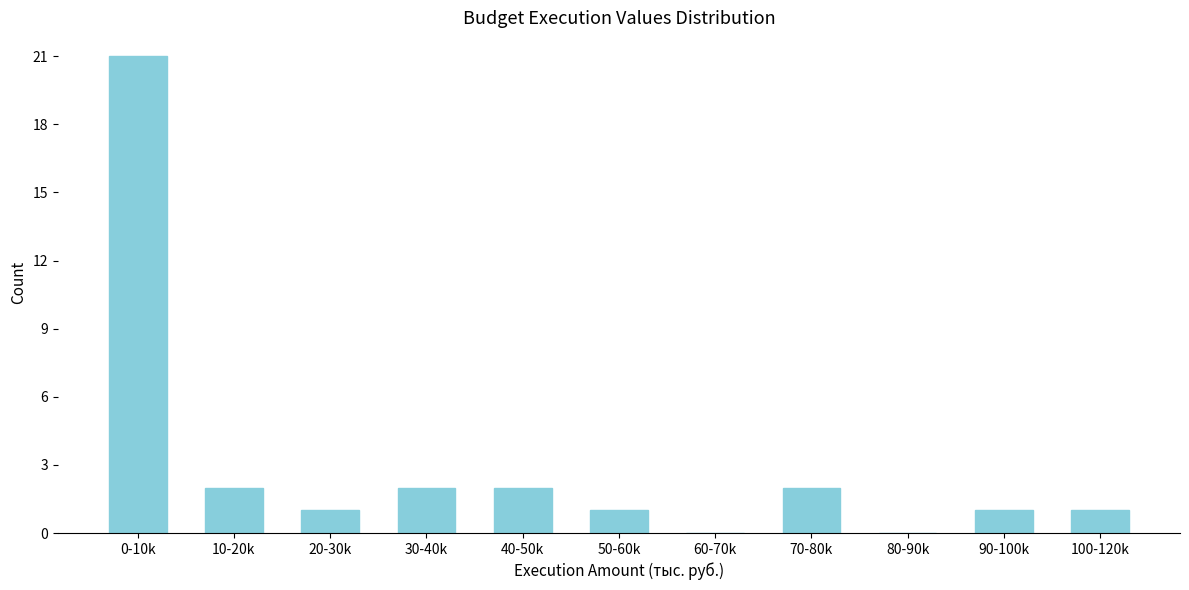

Reading left to right, extract all data points from this chart.

0-10k=21	10-20k=2	20-30k=1	30-40k=2	40-50k=2	50-60k=1	60-70k=0	70-80k=2	80-90k=0	90-100k=1	100-120k=1